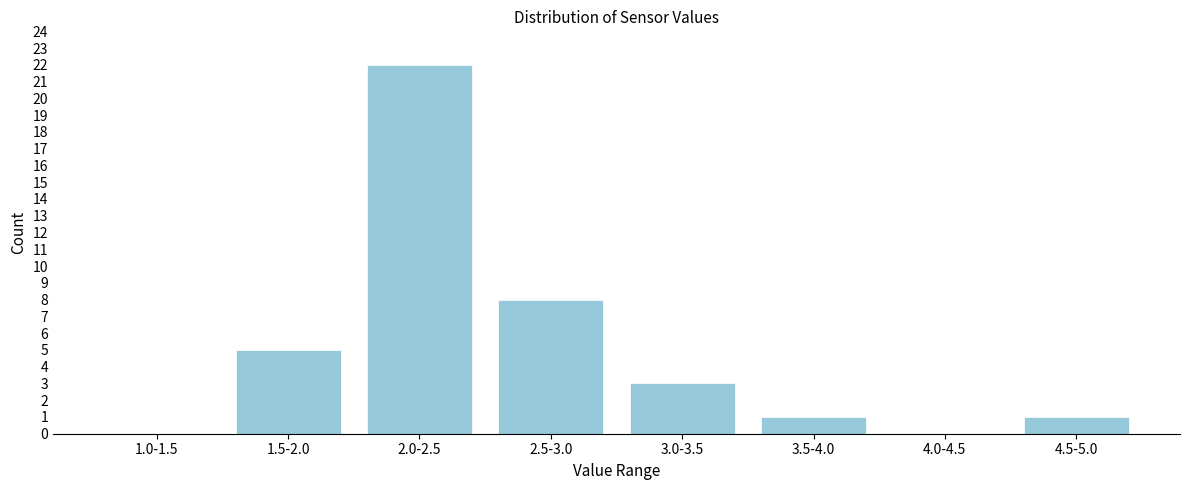

Reading left to right, what are all the values shown in this chart?

1.0-1.5=0	1.5-2.0=5	2.0-2.5=22	2.5-3.0=8	3.0-3.5=3	3.5-4.0=1	4.0-4.5=0	4.5-5.0=1